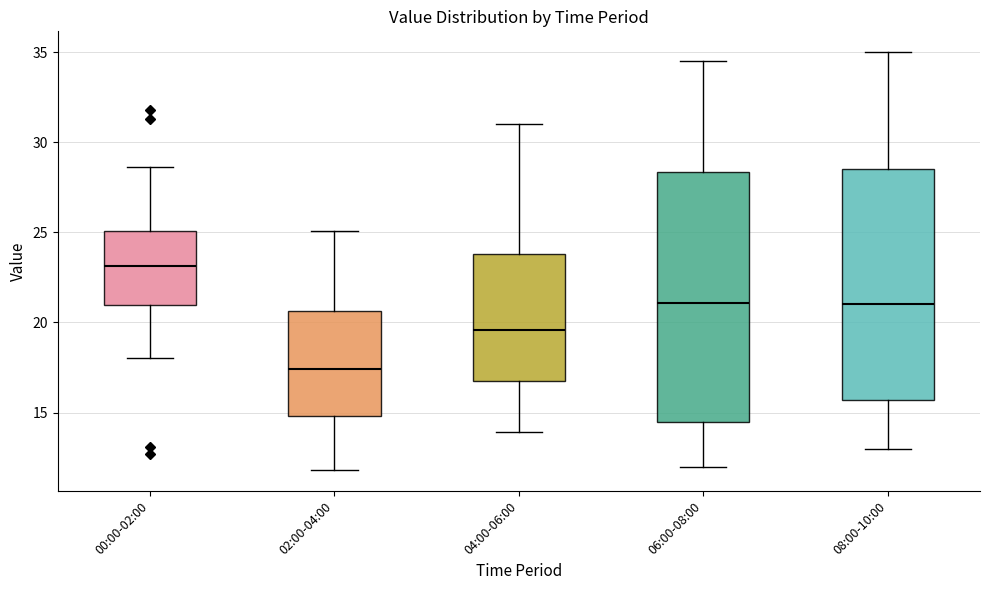

Reading left to right, transcribe this box plot: for each box, give where its median line is, the range the box spans, and where its two whiskers end, as read against the y-axis. The values are not printed on the chart, so give them approximately, as read against the axis.

00:00-02:00: median 23.0, box 21.0 to 25.0, whiskers 18.0 to 28.5
02:00-04:00: median 17.5, box 15.0 to 20.5, whiskers 12.0 to 25.0
04:00-06:00: median 19.5, box 16.5 to 24.0, whiskers 14.0 to 31.0
06:00-08:00: median 21.0, box 14.5 to 28.5, whiskers 12.0 to 34.5
08:00-10:00: median 21.0, box 15.5 to 28.5, whiskers 13.0 to 35.0